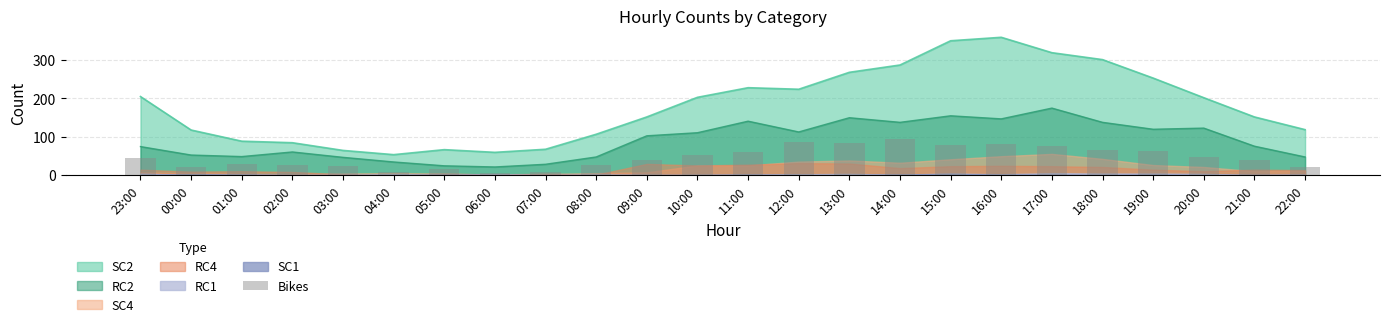

True or false: SC2 and RC2 intersect in this chart.

False